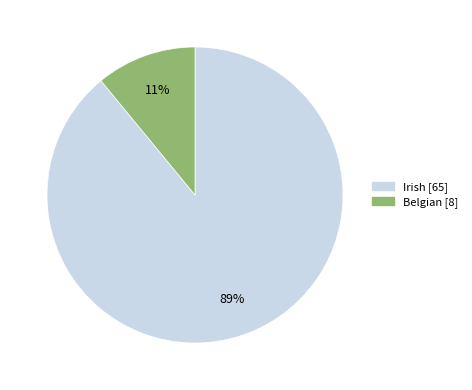

Which category has the biggest portion of the pie?

Irish